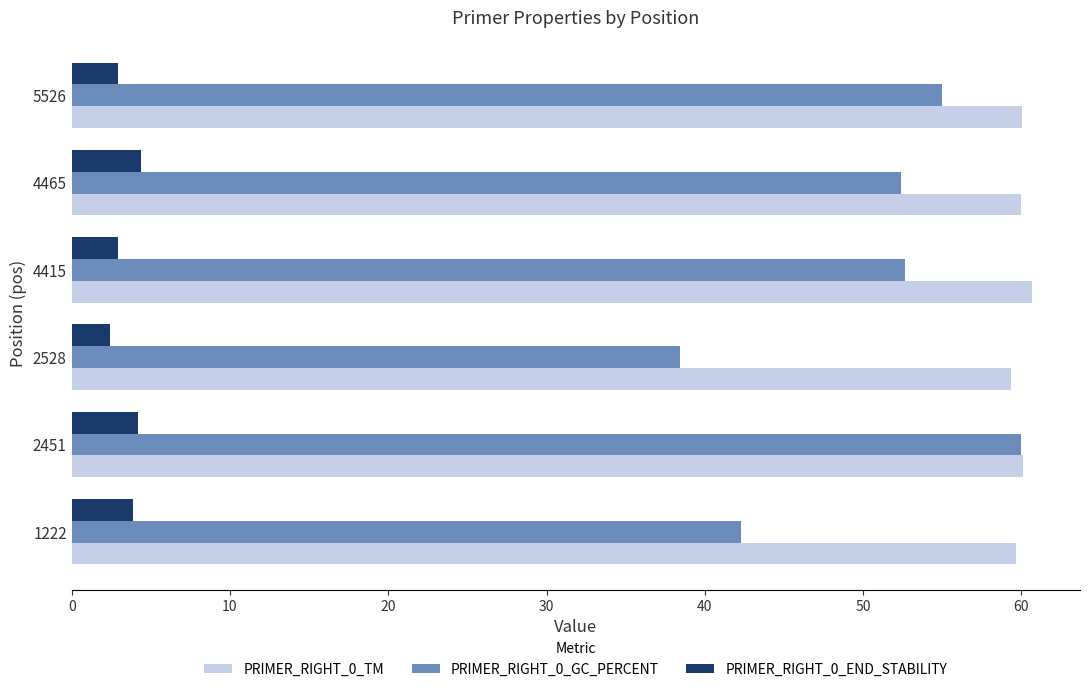

Which series has the widest spread of values?

PRIMER_RIGHT_0_GC_PERCENT